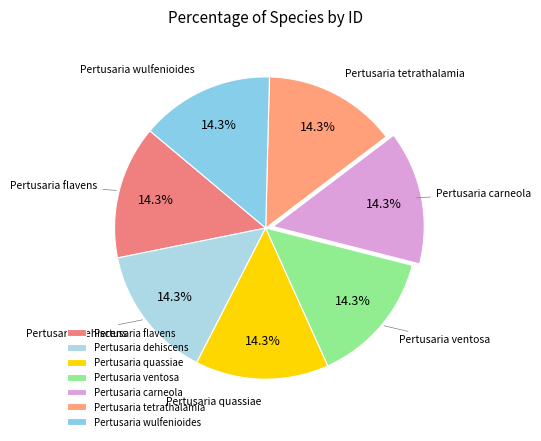

Does Pertusaria flavens account for over 50% of the chart?

No